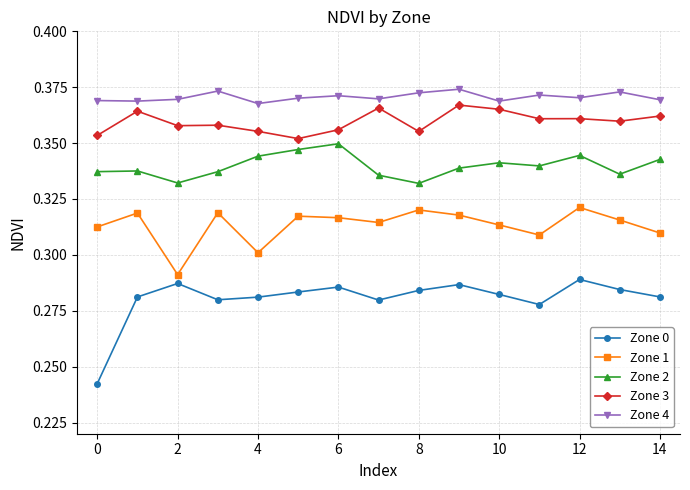

How many lines are shown in the chart?

5